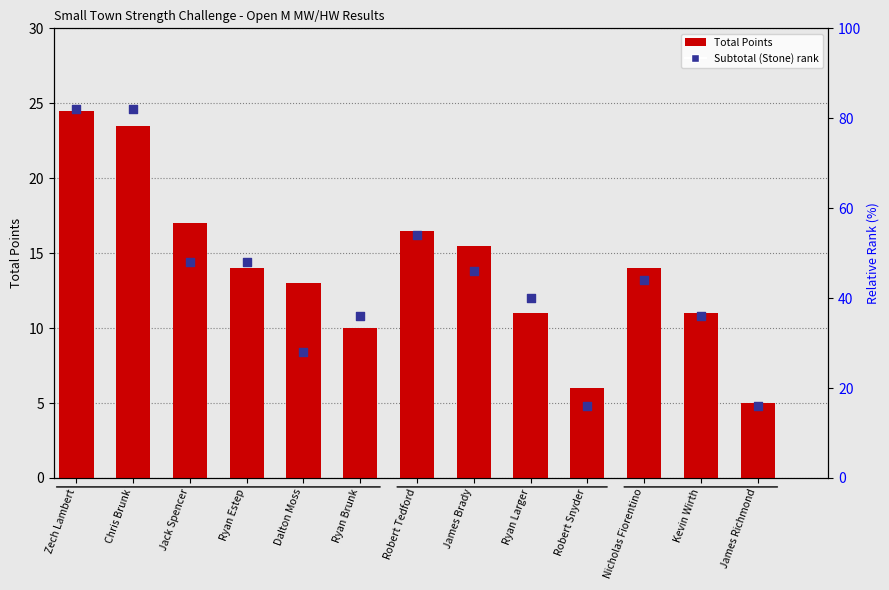

Which series contains the lowest Y value?

Total Points